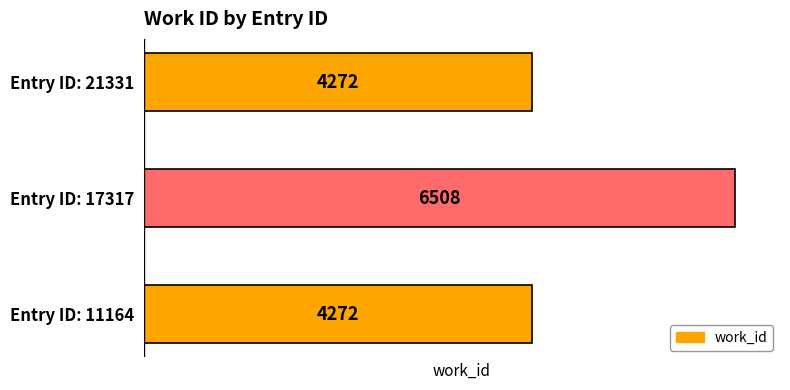

Reading bottom to top, list all the values displayed in this chart.

4272	6508	4272